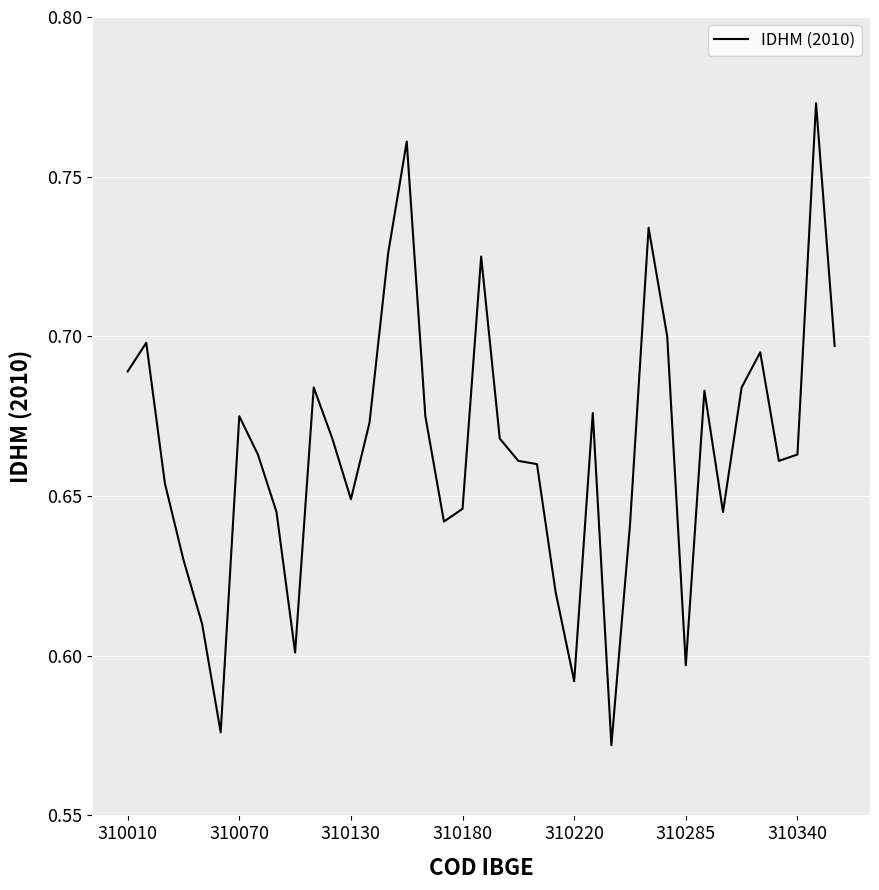

How many lines are shown in the chart?

1